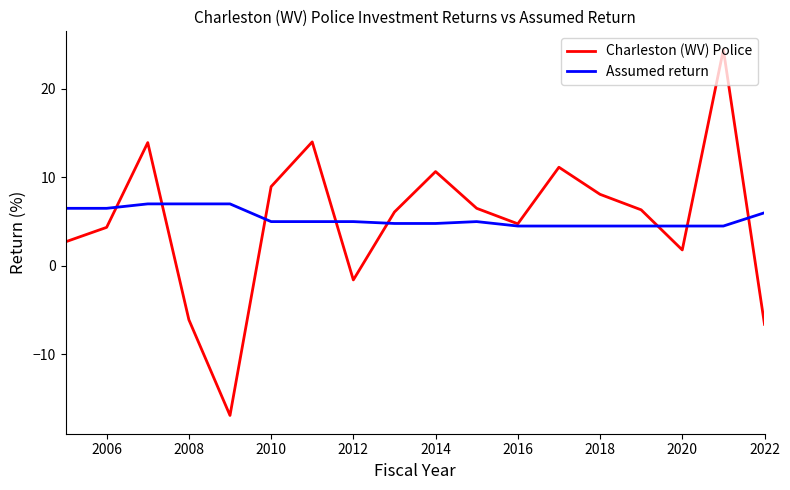

Which series has the widest spread of values?

Charleston (WV) Police